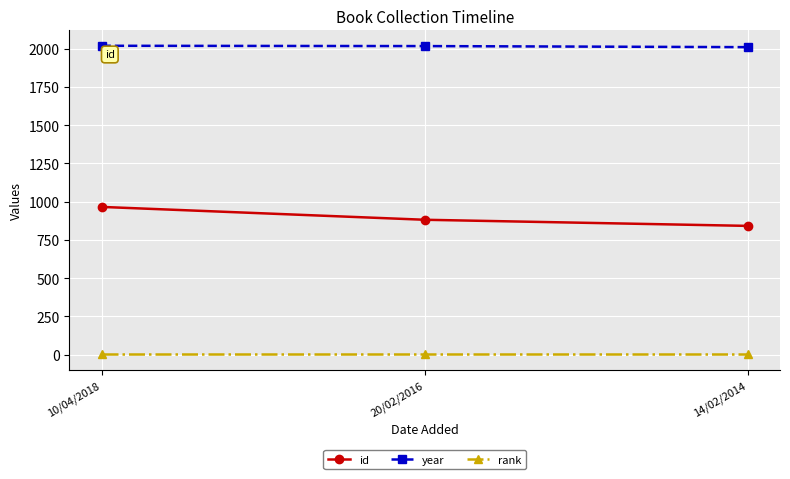

What are all the series names shown in the legend?

id, year, rank